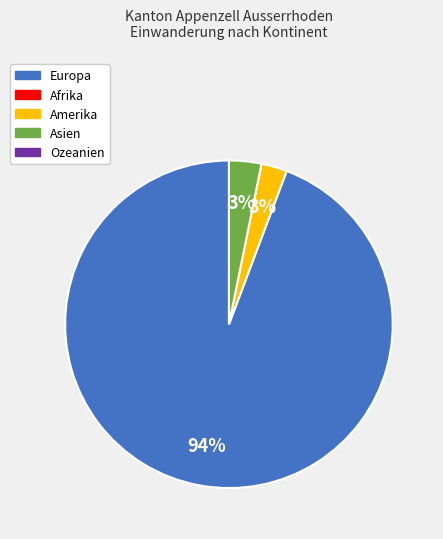

Is there a majority slice in this chart?

Yes